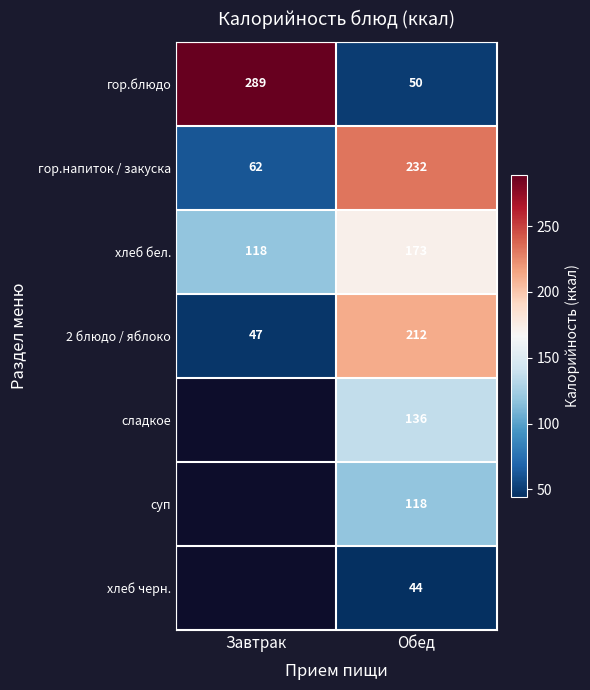

The хлеб черн. series shows 78.3 at Обед. True or false?

False